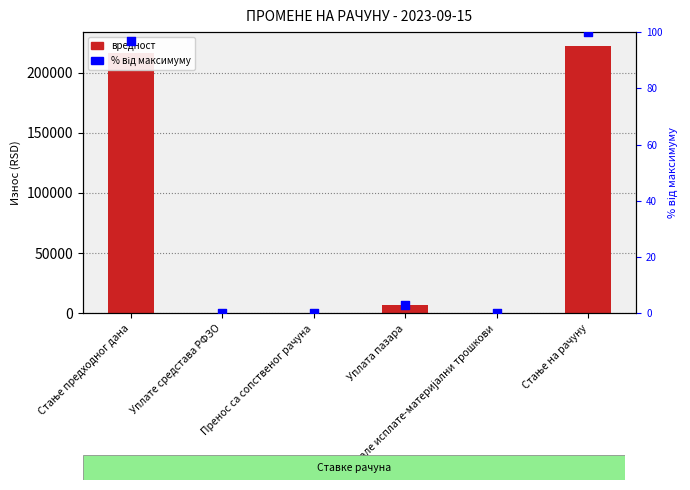

What is the total value across all series at Уплата пазара?

6603.0